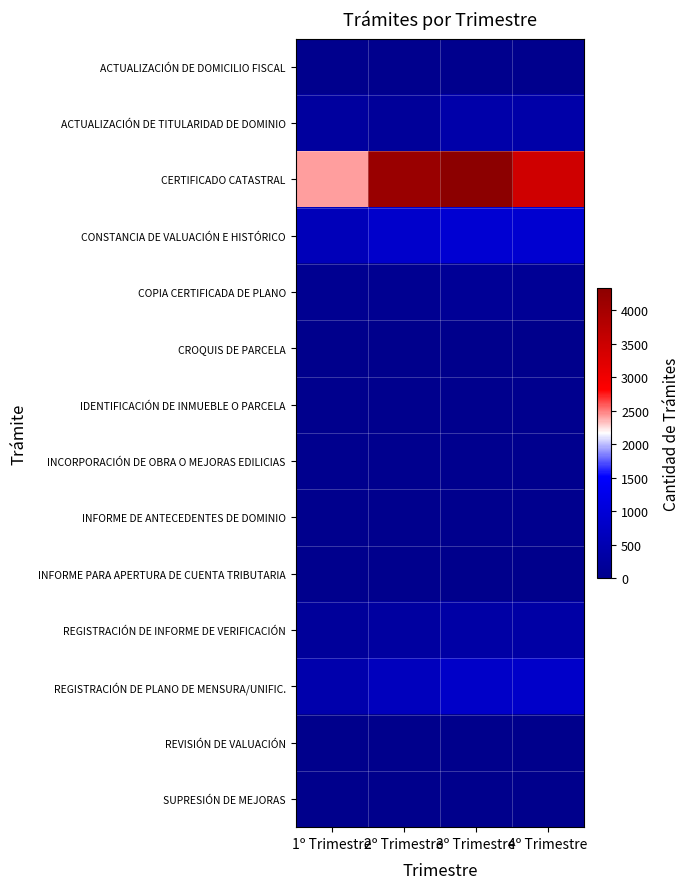

Reading right to left, what are all the values shown in this chart?

ACTUALIZACIÓN DE DOMICILIO FISCAL: 4º Trimestre=22	3º Trimestre=26	2º Trimestre=17	1º Trimestre=19
ACTUALIZACIÓN DE TITULARIDAD DE DOMINIO: 4º Trimestre=388	3º Trimestre=393	2º Trimestre=183	1º Trimestre=245
CERTIFICADO CATASTRAL: 4º Trimestre=3447	3º Trimestre=4341	2º Trimestre=4155	1º Trimestre=2424
CONSTANCIA DE VALUACIÓN E HISTÓRICO: 4º Trimestre=910	3º Trimestre=939	2º Trimestre=836	1º Trimestre=608
COPIA CERTIFICADA DE PLANO: 4º Trimestre=134	3º Trimestre=138	2º Trimestre=75	1º Trimestre=70
CROQUIS DE PARCELA: 4º Trimestre=5	3º Trimestre=11	2º Trimestre=14	1º Trimestre=14
IDENTIFICACIÓN DE INMUEBLE O PARCELA: 4º Trimestre=35	3º Trimestre=30	2º Trimestre=24	1º Trimestre=21
INCORPORACIÓN DE OBRA O MEJORAS EDILICIAS: 4º Trimestre=34	3º Trimestre=50	2º Trimestre=36	1º Trimestre=45
INFORME DE ANTECEDENTES DE DOMINIO: 4º Trimestre=36	3º Trimestre=23	2º Trimestre=22	1º Trimestre=28
INFORME PARA APERTURA DE CUENTA TRIBUTARIA: 4º Trimestre=16	3º Trimestre=10	2º Trimestre=25	1º Trimestre=17
REGISTRACIÓN DE INFORME DE VERIFICACIÓN: 4º Trimestre=343	3º Trimestre=346	2º Trimestre=272	1º Trimestre=193
REGISTRACIÓN DE PLANO DE MENSURA/UNIFIC.: 4º Trimestre=824	3º Trimestre=797	2º Trimestre=653	1º Trimestre=431
REVISIÓN DE VALUACIÓN: 4º Trimestre=11	3º Trimestre=4	2º Trimestre=6	1º Trimestre=6
SUPRESIÓN DE MEJORAS: 4º Trimestre=0	3º Trimestre=0	2º Trimestre=0	1º Trimestre=0